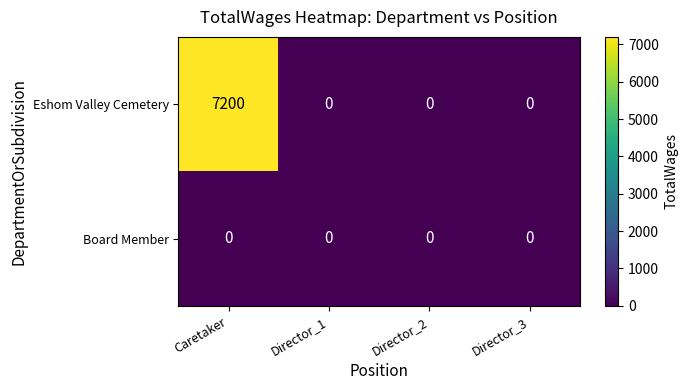

Which series changed the most between Caretaker and Director_2?

Eshom Valley Cemetery